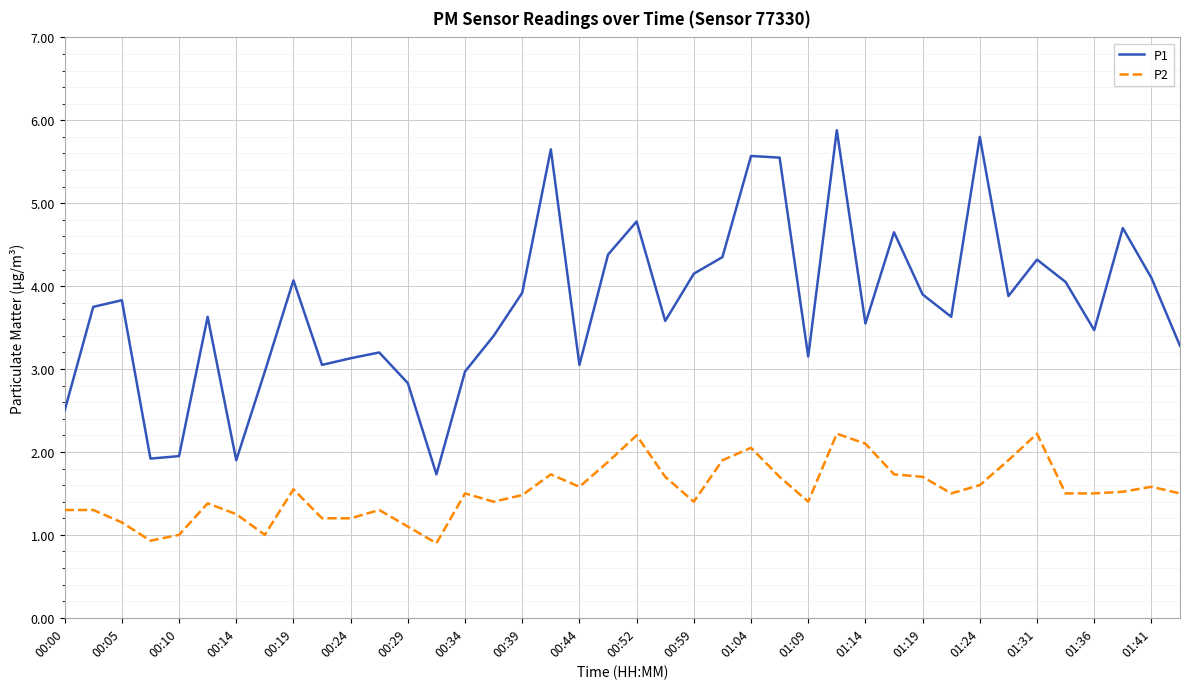

Rank the series by their average value, from highest to lowest.

P1, P2